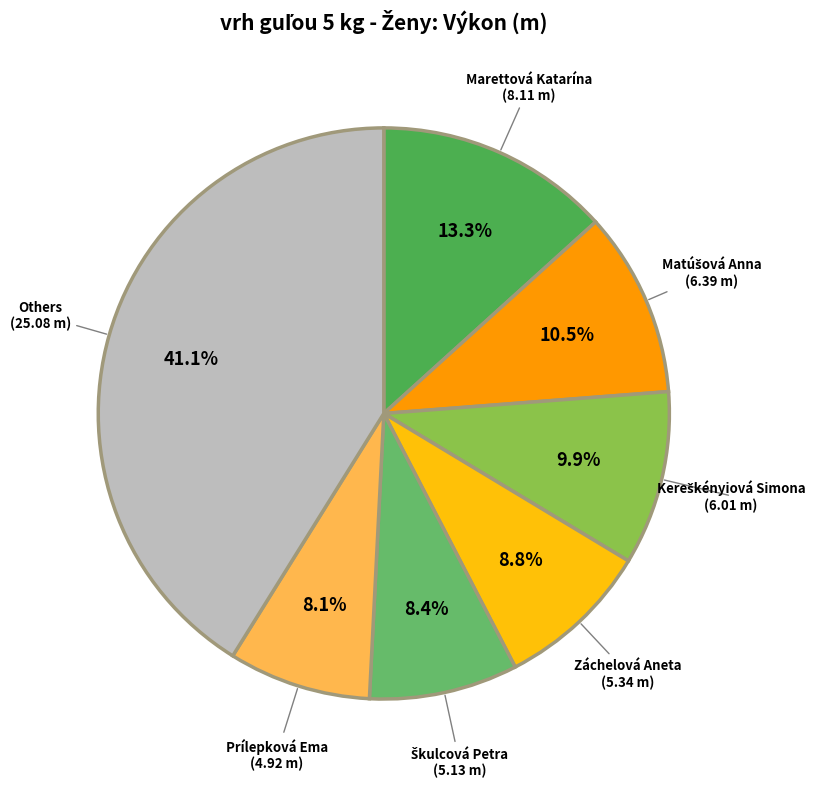

Does Prílepková Ema represent more than half of the total?

No